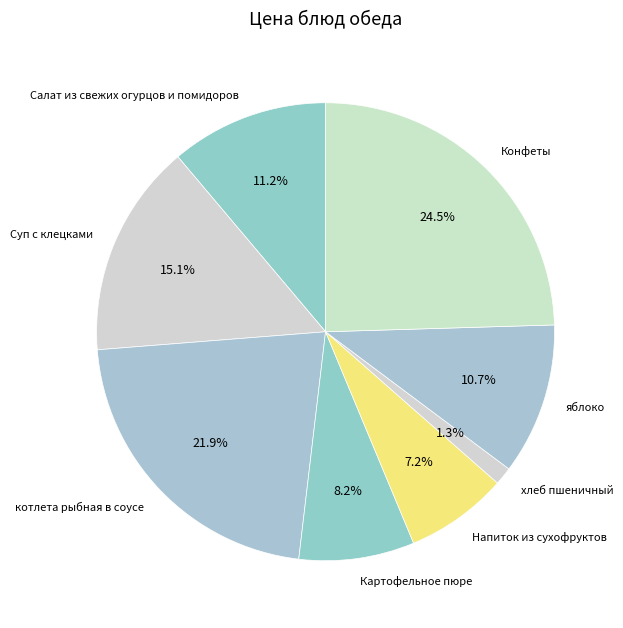

Does Суп с клецками represent more than half of the total?

No